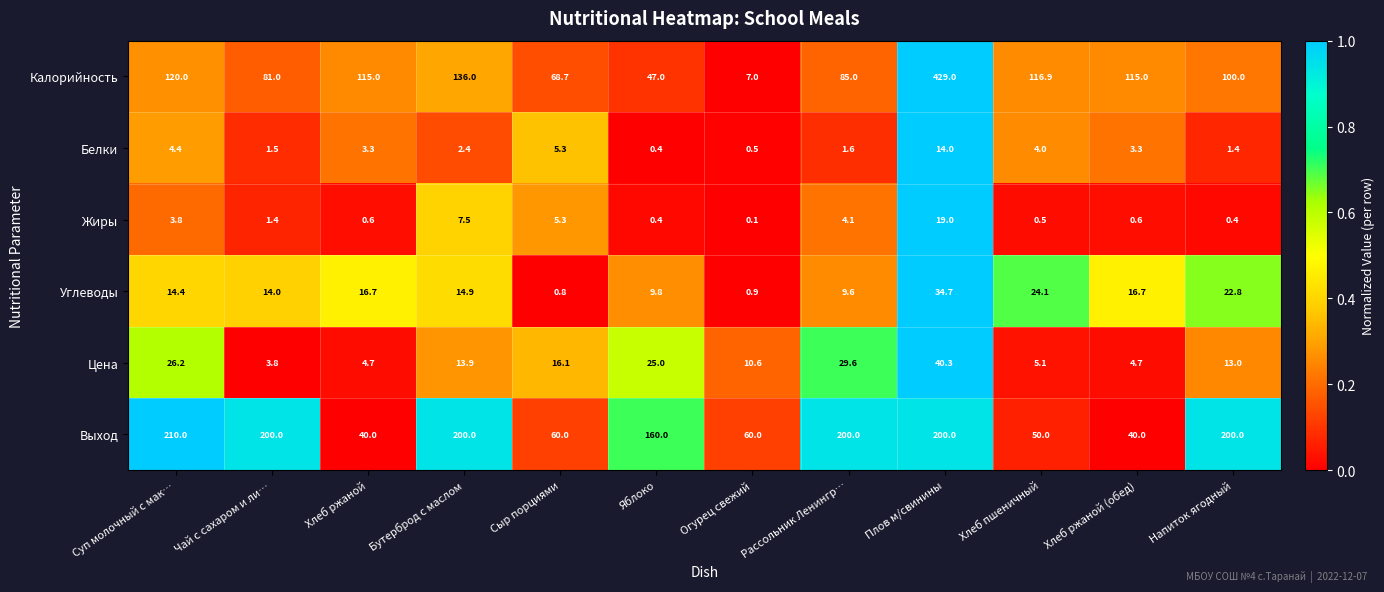

What is the difference between the highest and lowest values at Плов м/свинины?

415.0